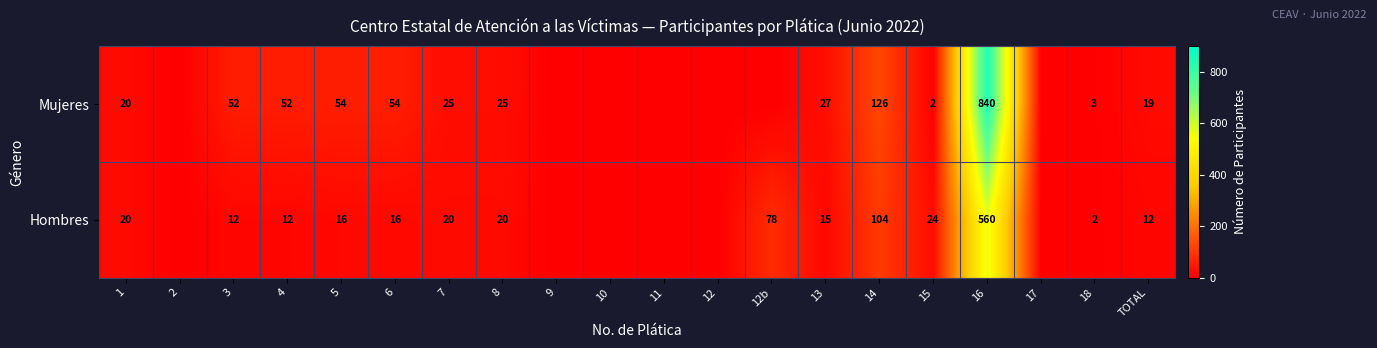

Is it true that Hombres equals 3 at 4?

False